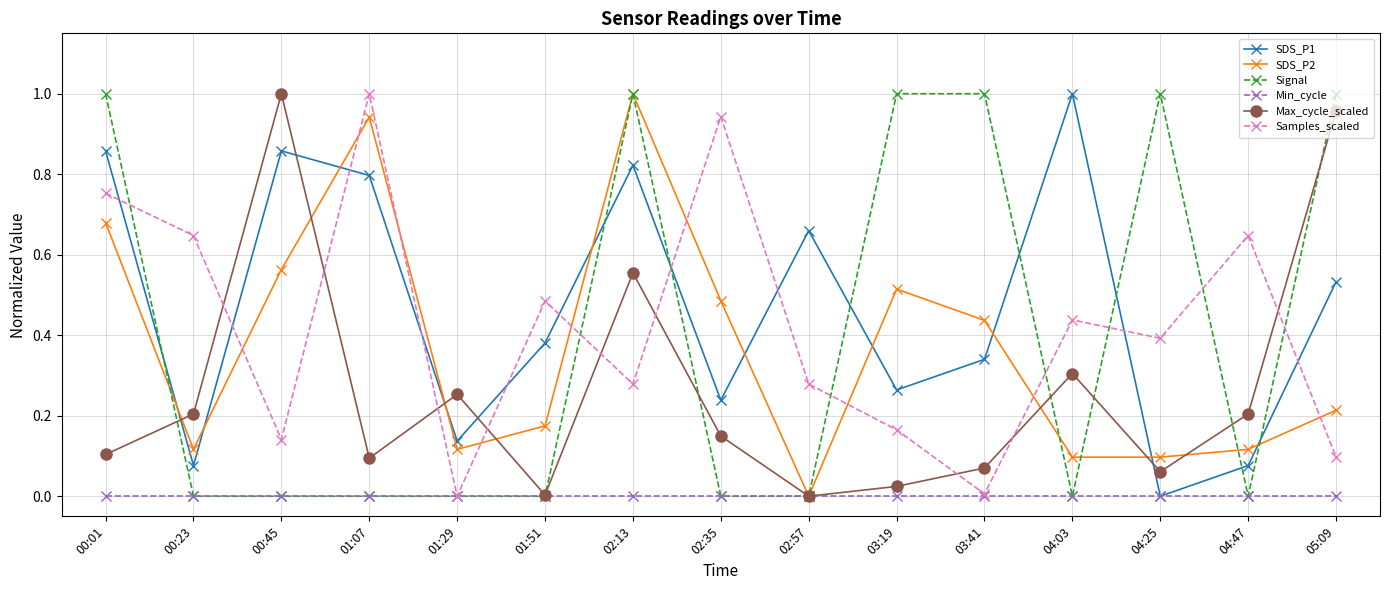

Is it true that Max_cycle_scaled equals 0.2 at 00:45?

False